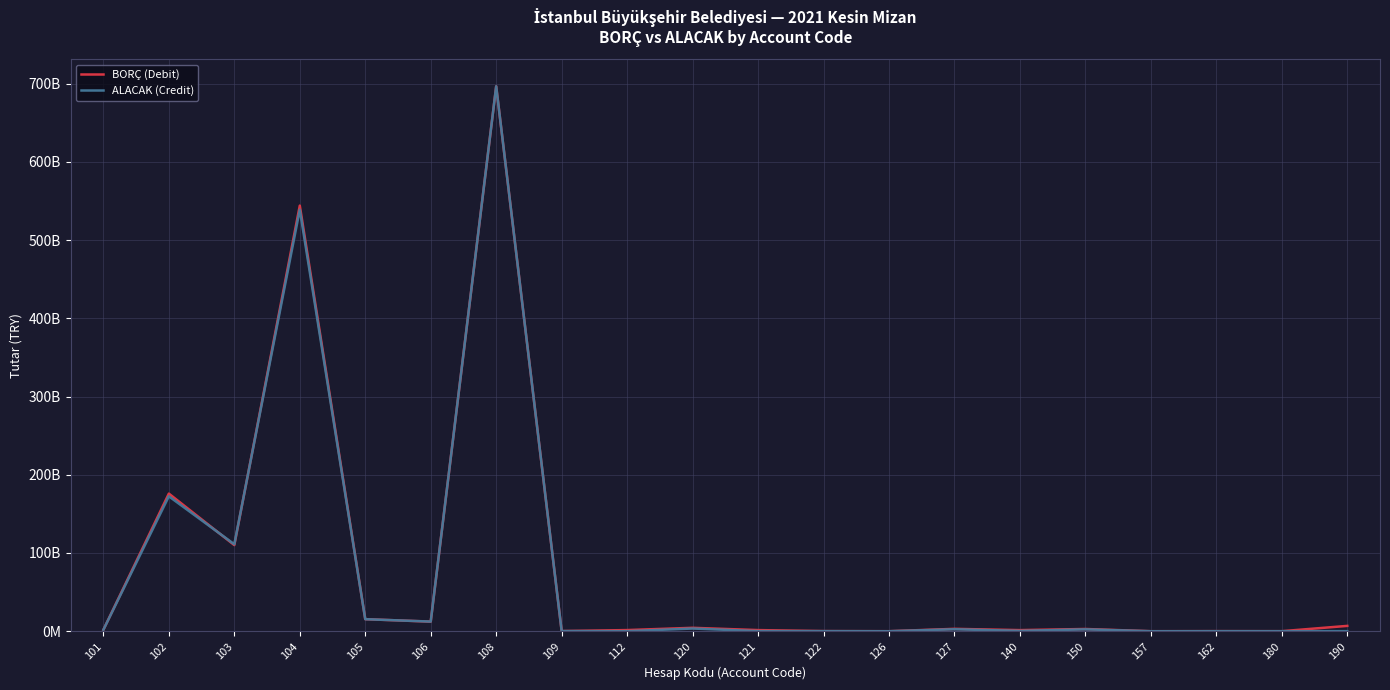

In BORÇ (Debit), how many points are higher than both neighbors (excluding endpoints)?

7